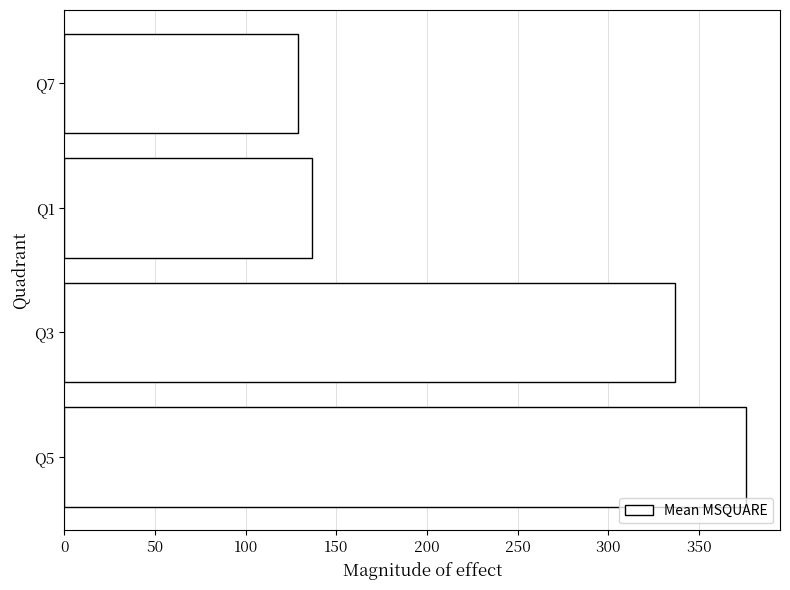

List the labels in order of value, largest first.

Q5, Q3, Q1, Q7